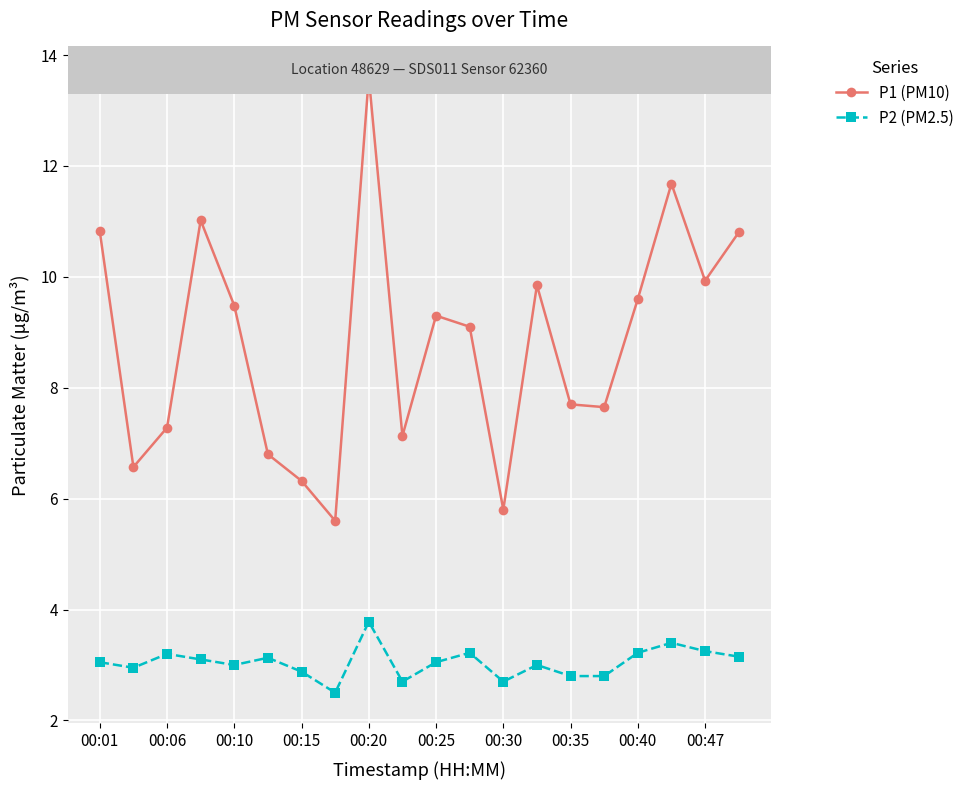

What is the lowest value of the P1 (PM10) series?

5.6